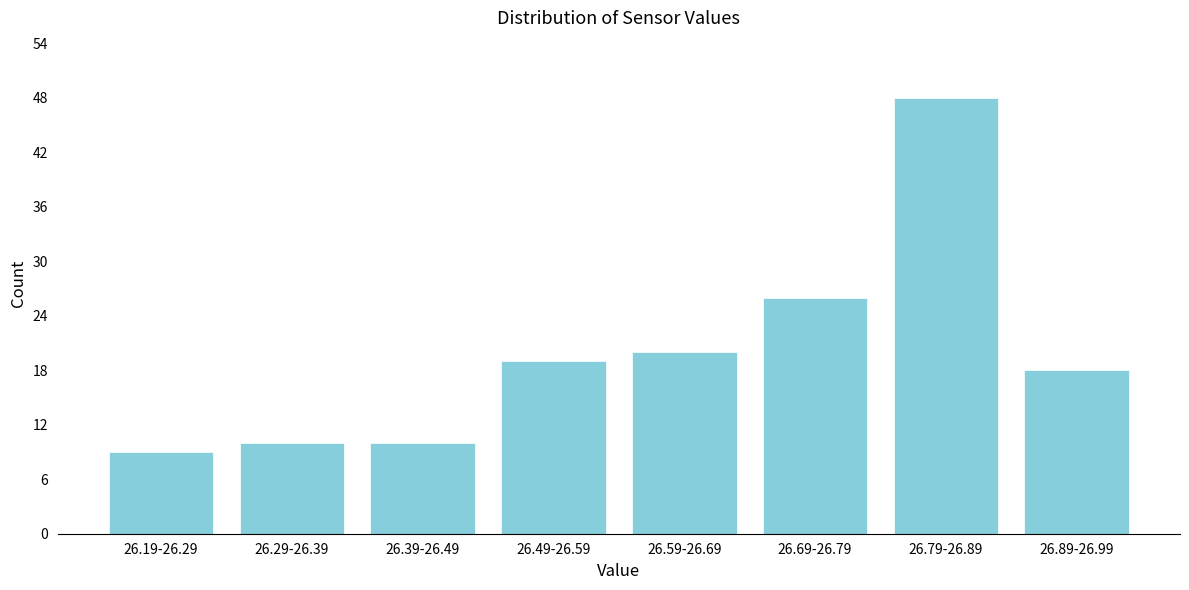

Reading left to right, extract all data points from this chart.

9	10	10	19	20	26	48	18